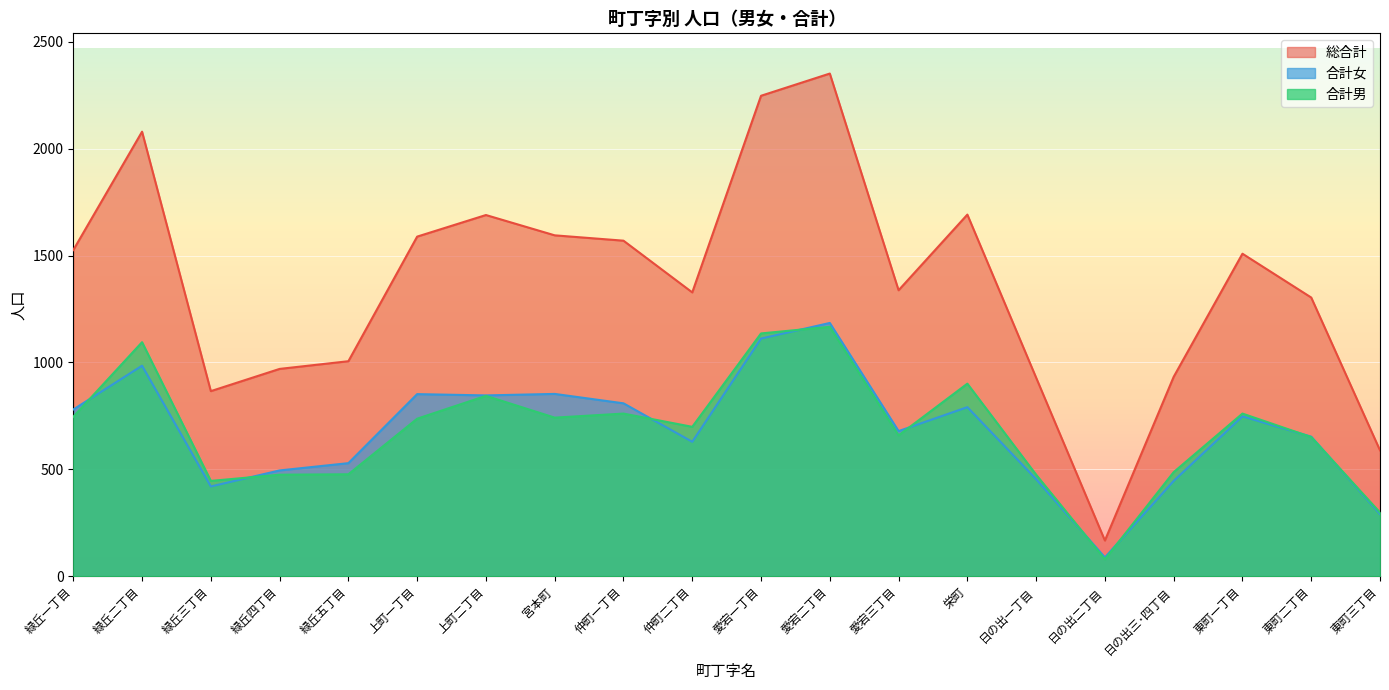

At which category is the sum across all series the highest?

愛宕二丁目